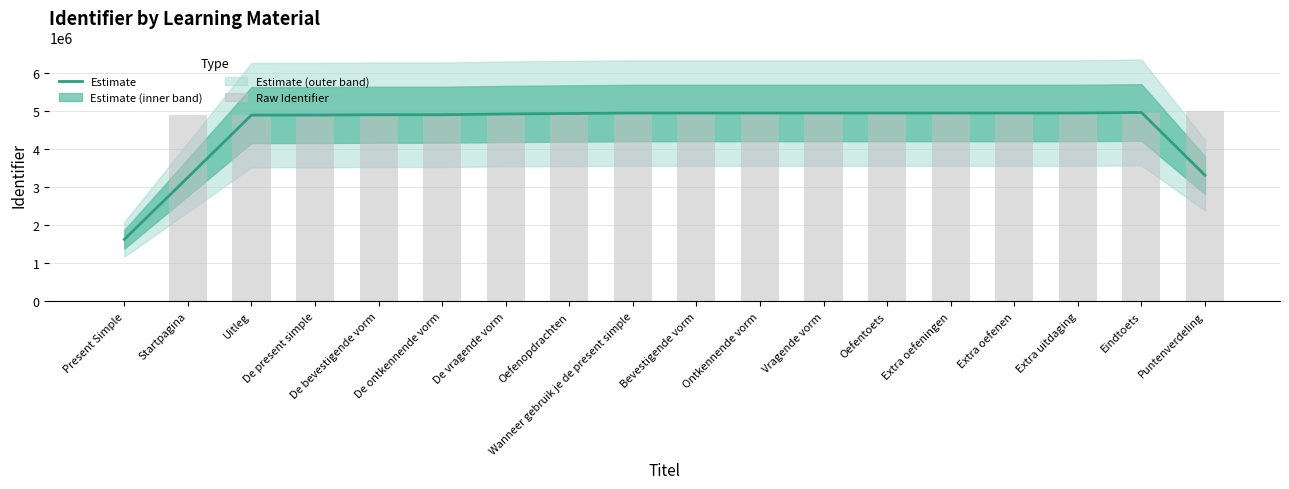

What is the difference between the second highest and minimum values in the Raw Identifier series?

4949289.0